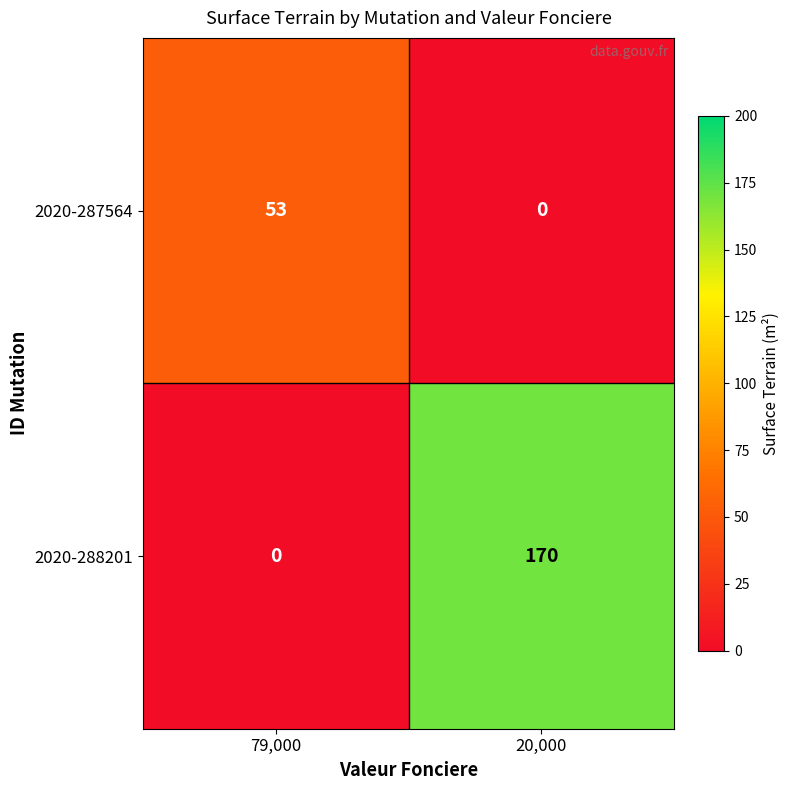

Count the number of data series in this chart.

2